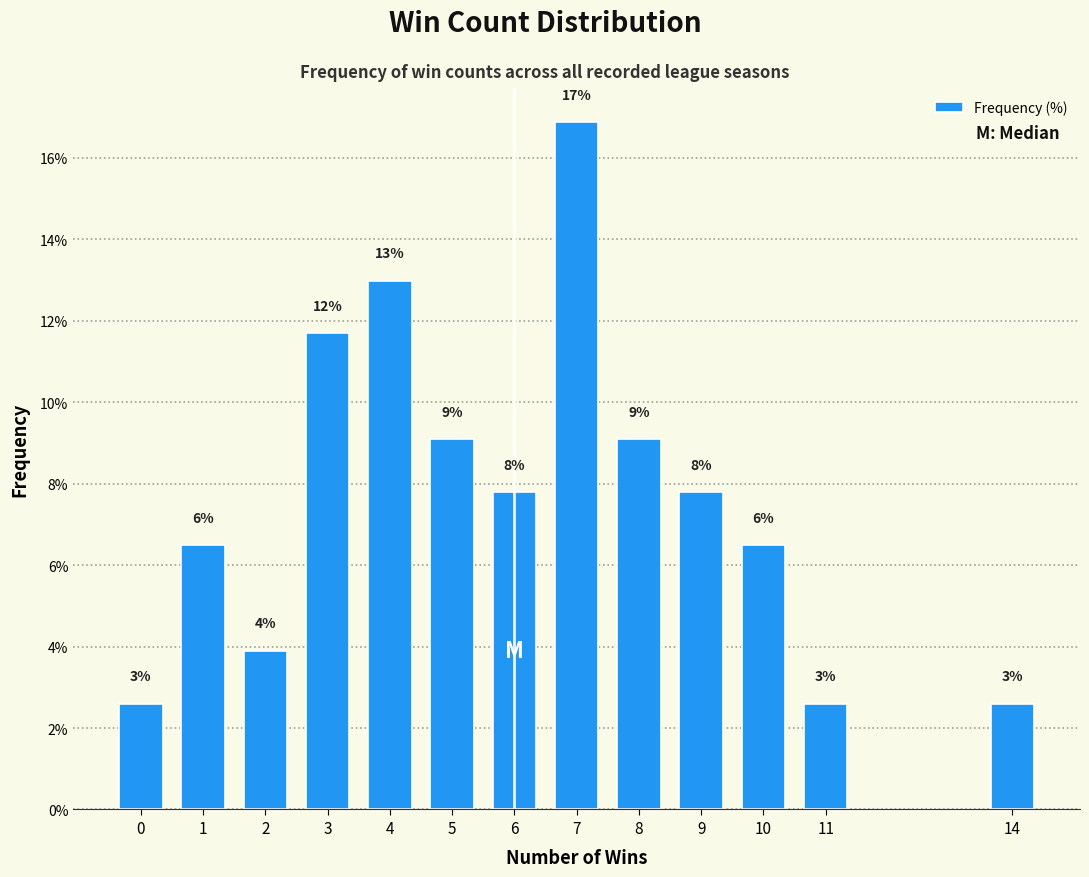

Are the bars horizontal?

No